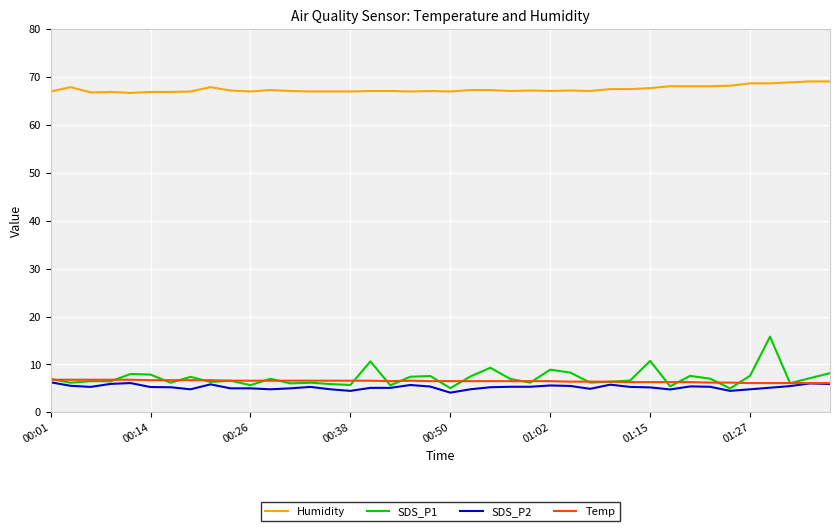

True or false: Humidity and SDS_P1 intersect in this chart.

False